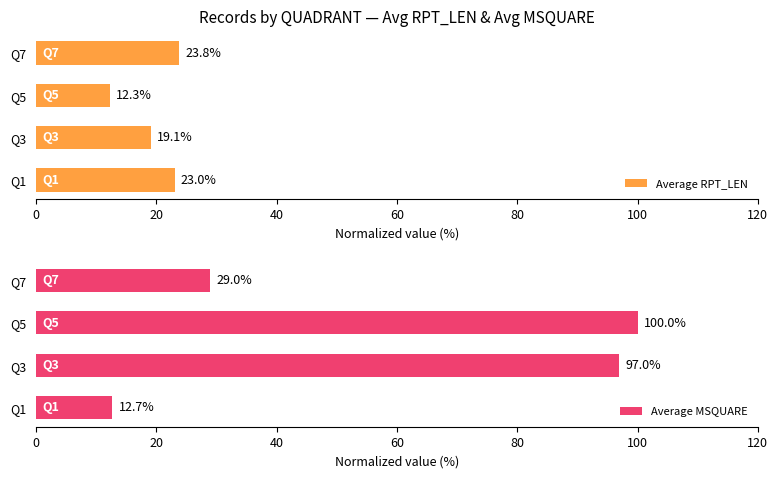

How many data points does each series have?

4